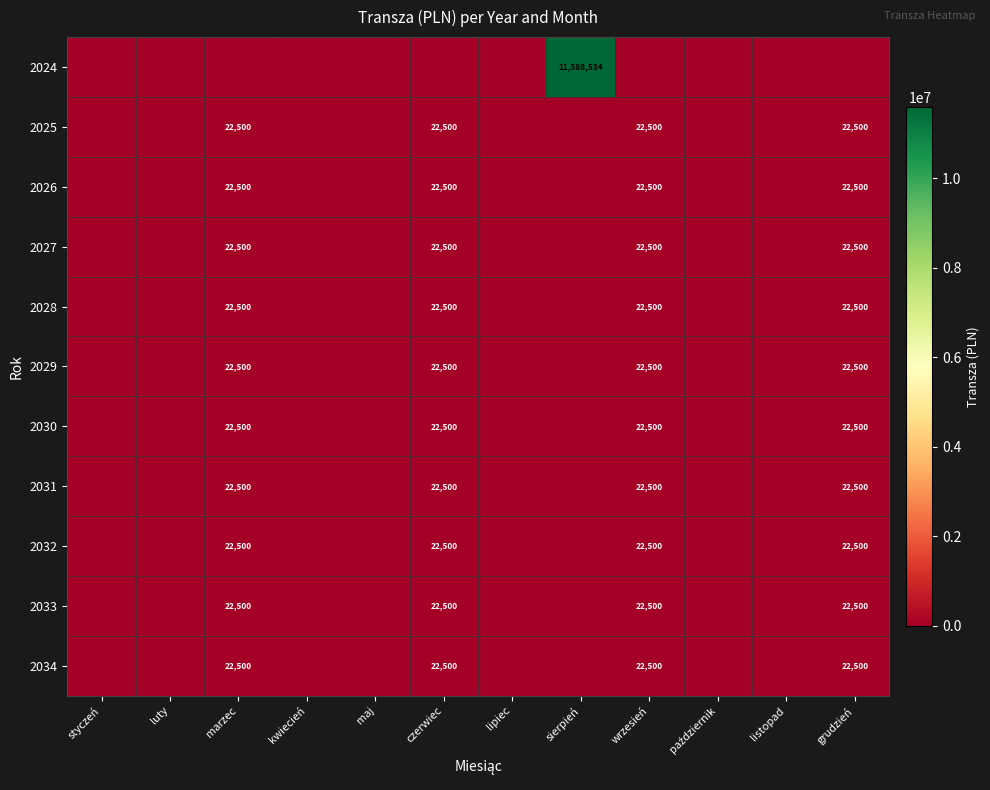

Is it true that 2030 equals 31126 at czerwiec?

False